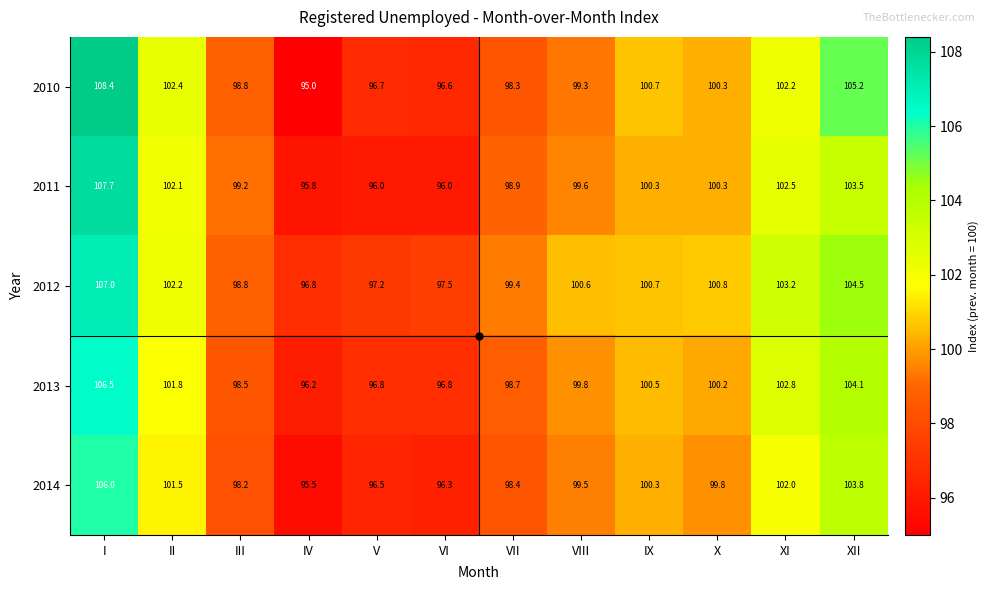

At which category is the sum across all series the highest?

I